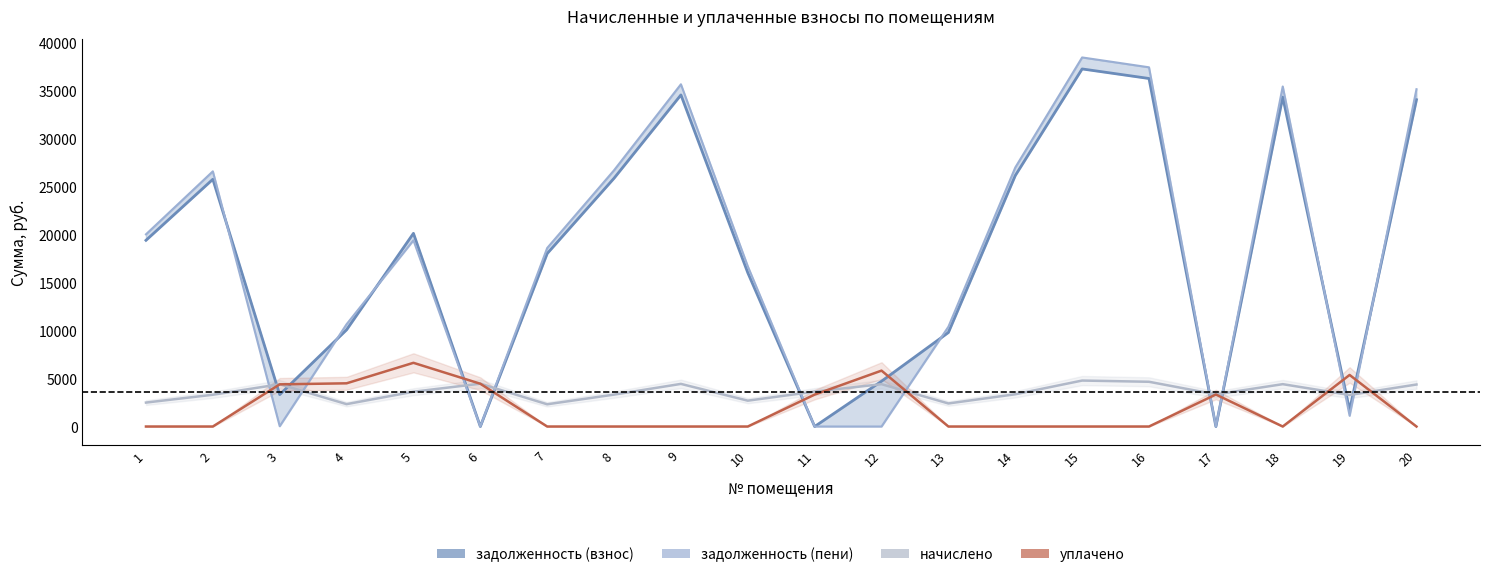

Which label corresponds to the largest value in the chart?

15